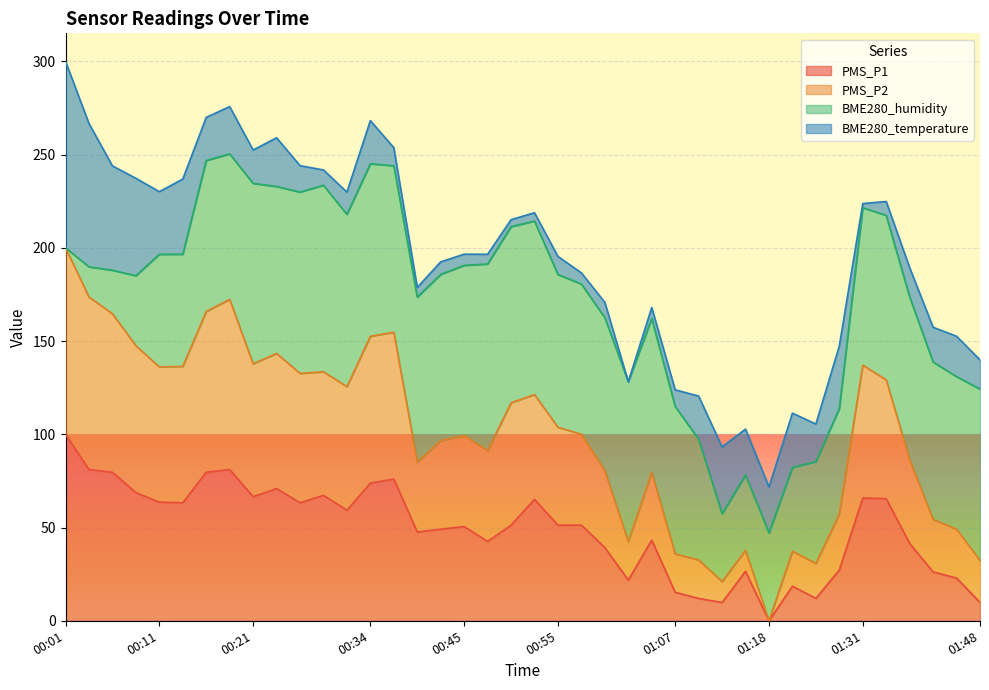

At which label does PMS_P2 reach its minimum?

01:18